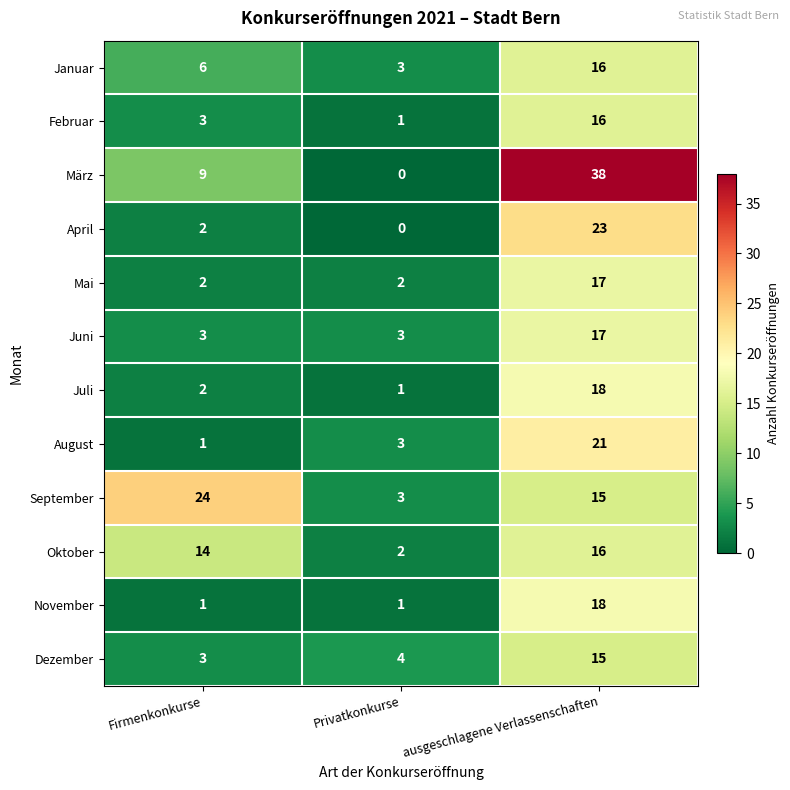

What is the difference between the highest and lowest values at Firmenkonkurse?

23